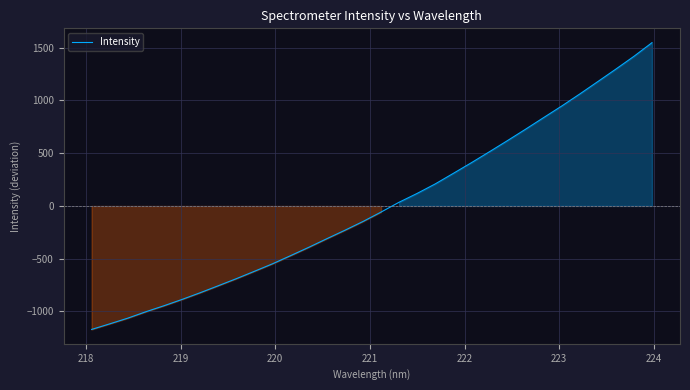

What is the minimum value shown in the chart?

-1170.3